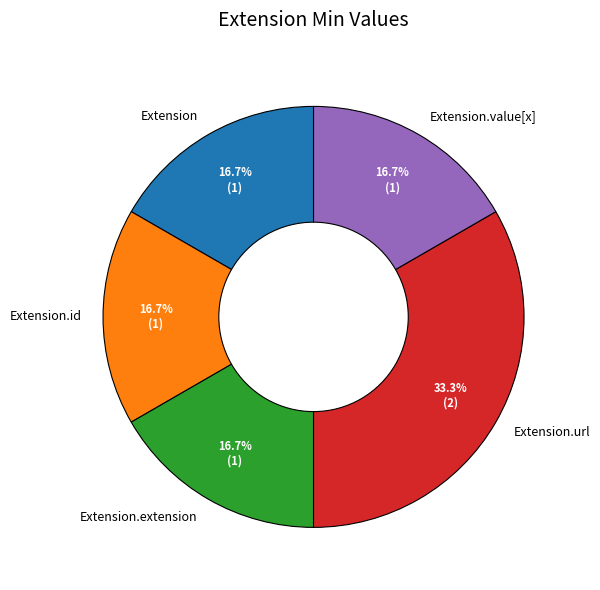

How many slices are in this pie chart?

5